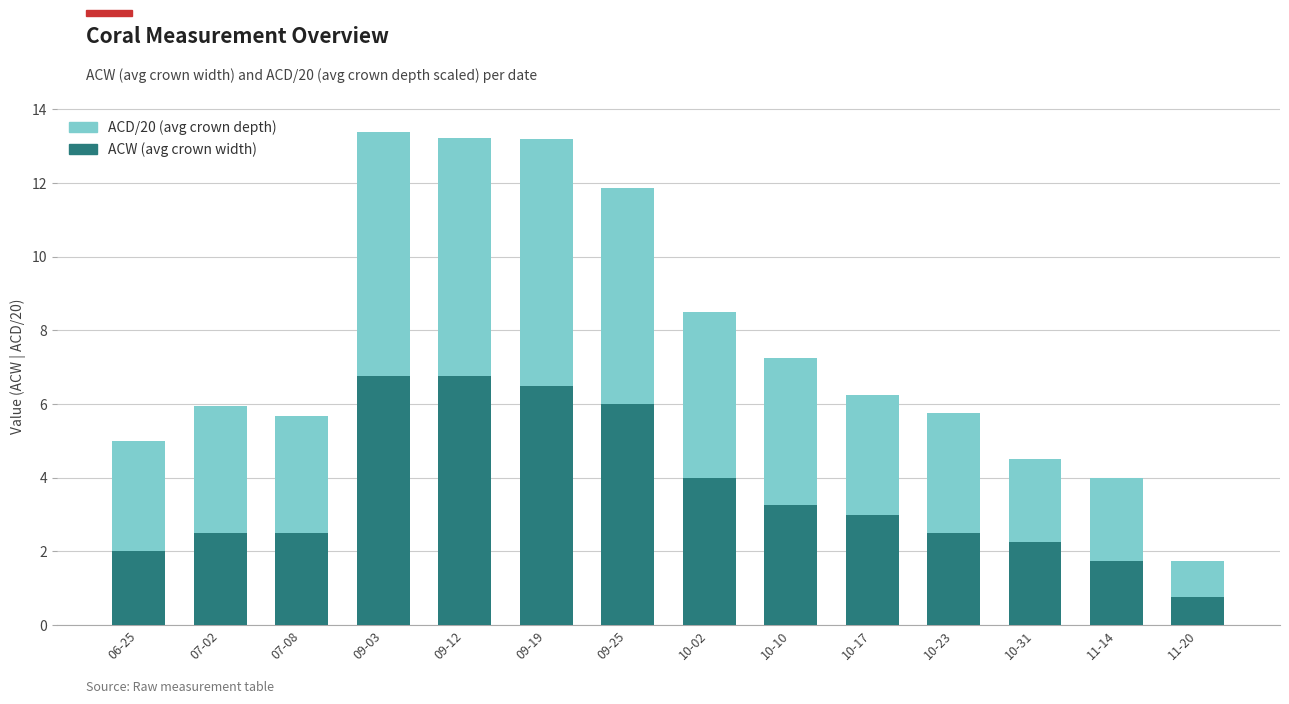

The value of ACW (avg crown width) at 10-02 is 4.0. True or false?

True